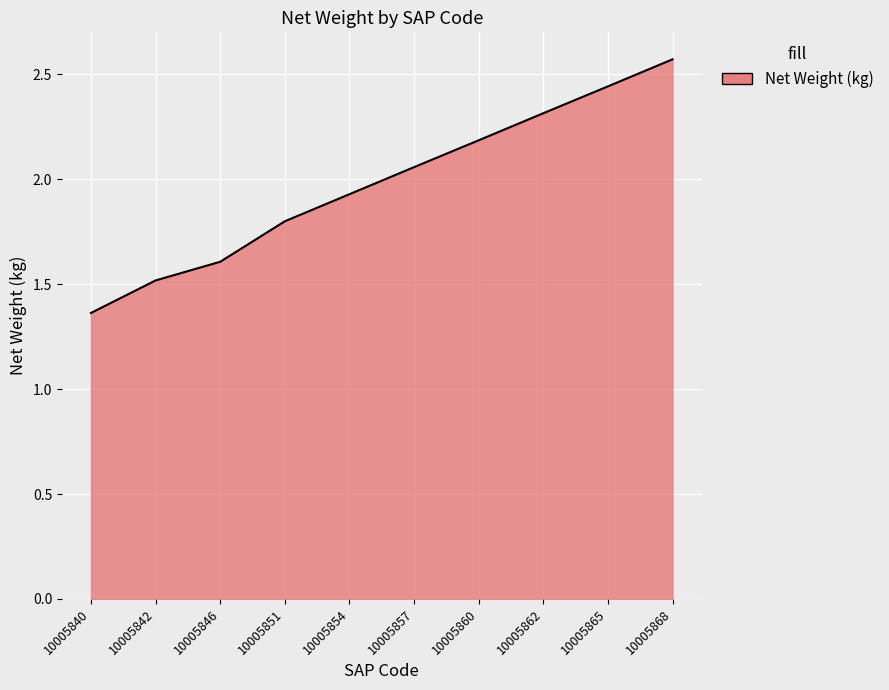

What is the average value?

2.0